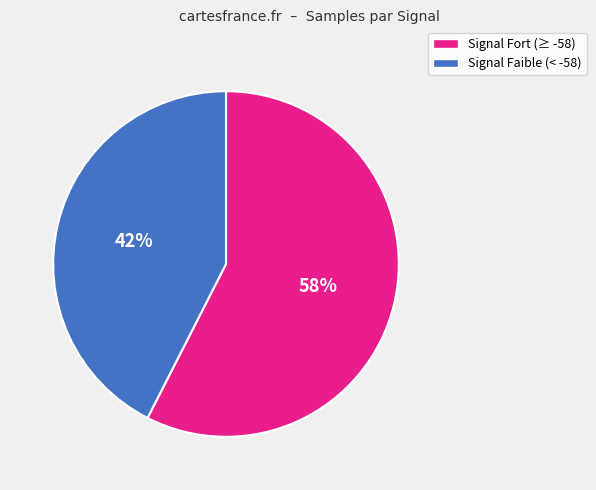

Is there any slice that represents more than half of the pie?

Yes